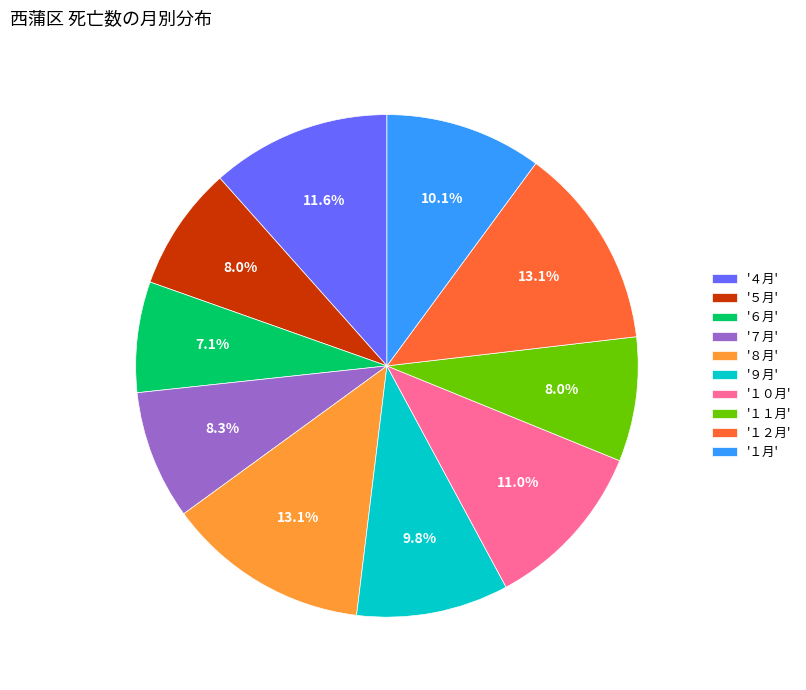

How many segments does this pie chart have?

10